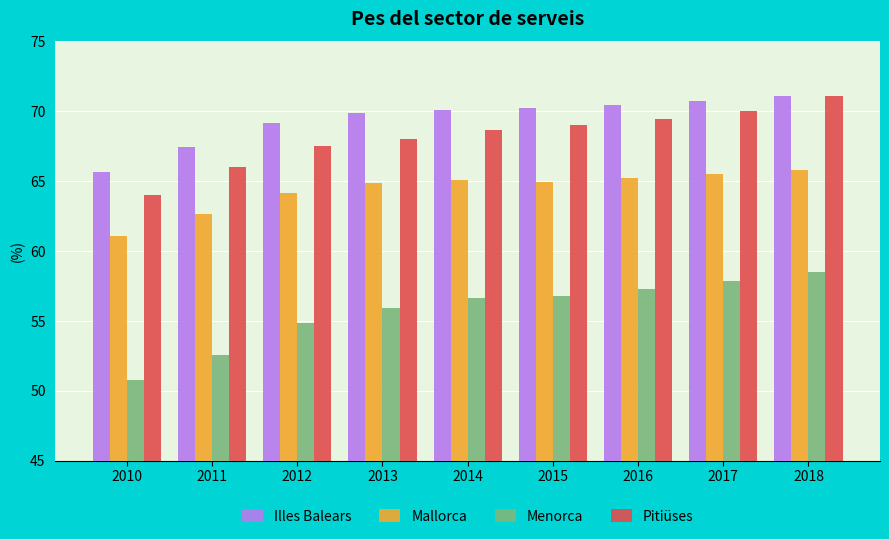

What are all the series names shown in the legend?

Illes Balears, Mallorca, Menorca, Pitiüses